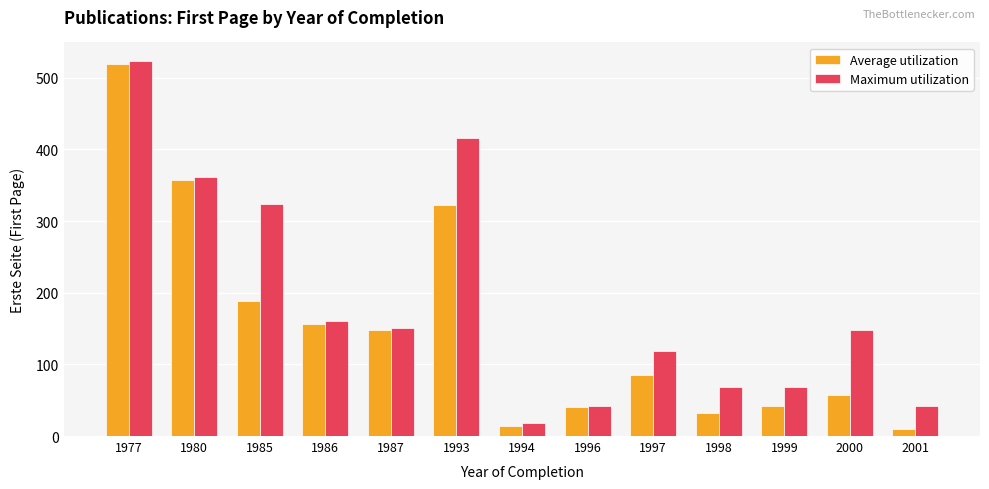

Rank the series by their average value, from lowest to highest.

Average utilization, Maximum utilization